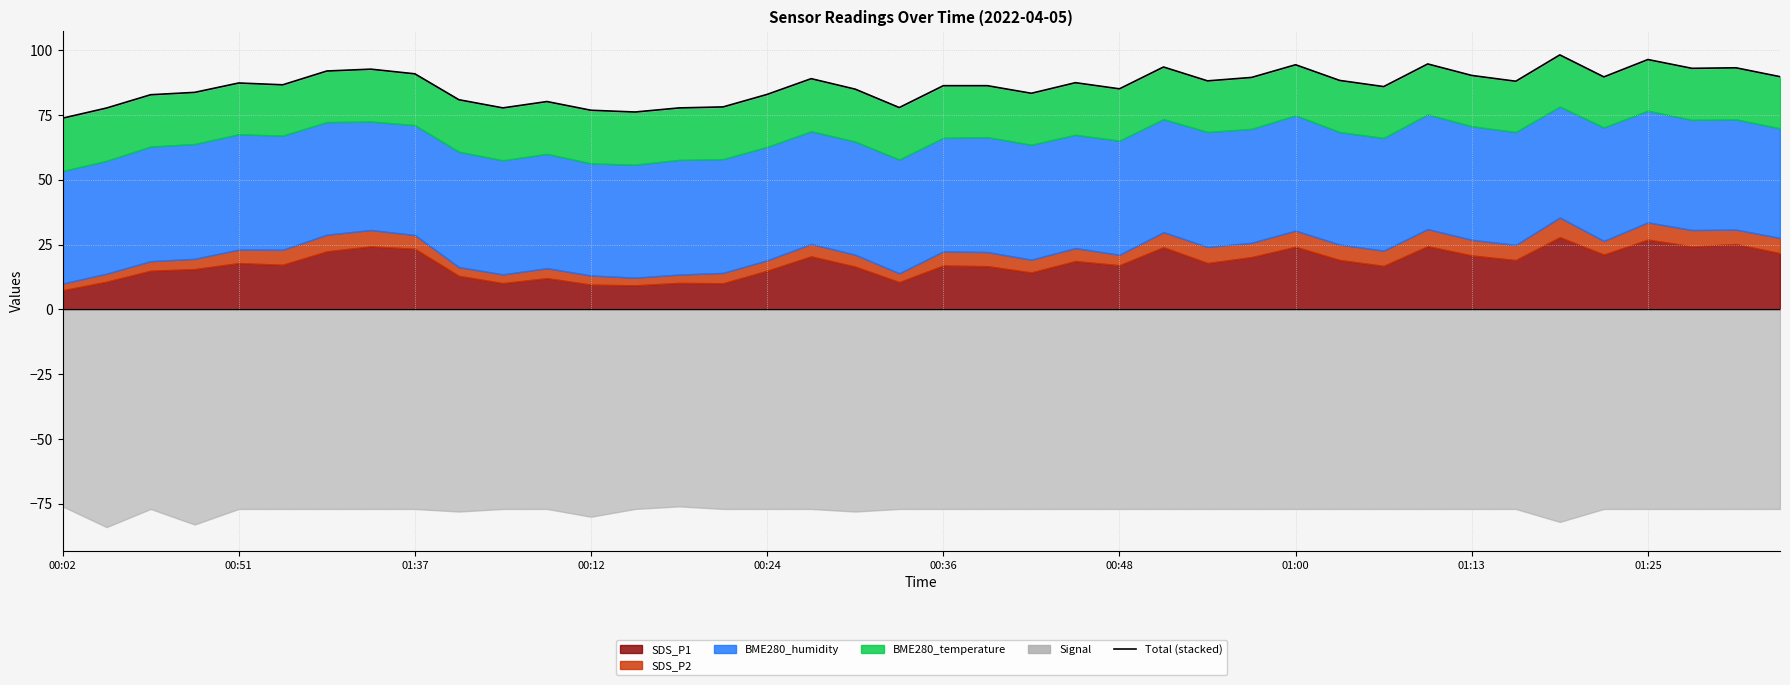

How many values are below 87?

20